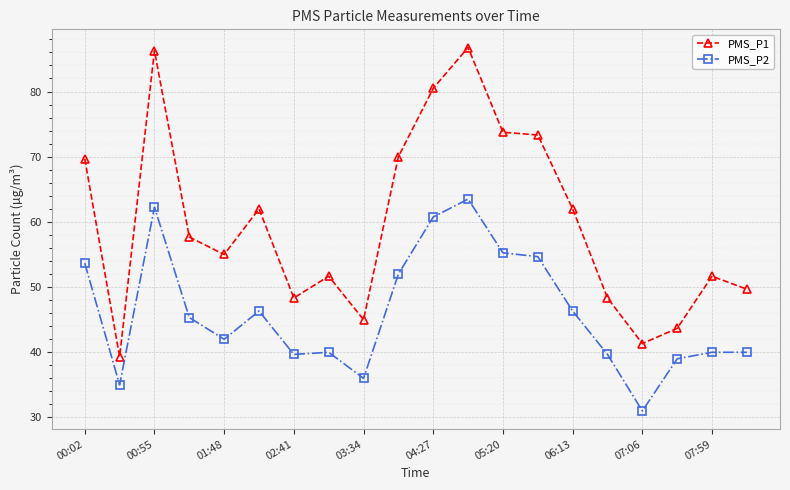

What is the value of the PMS_P2 point at the 19th from the left?

40.0